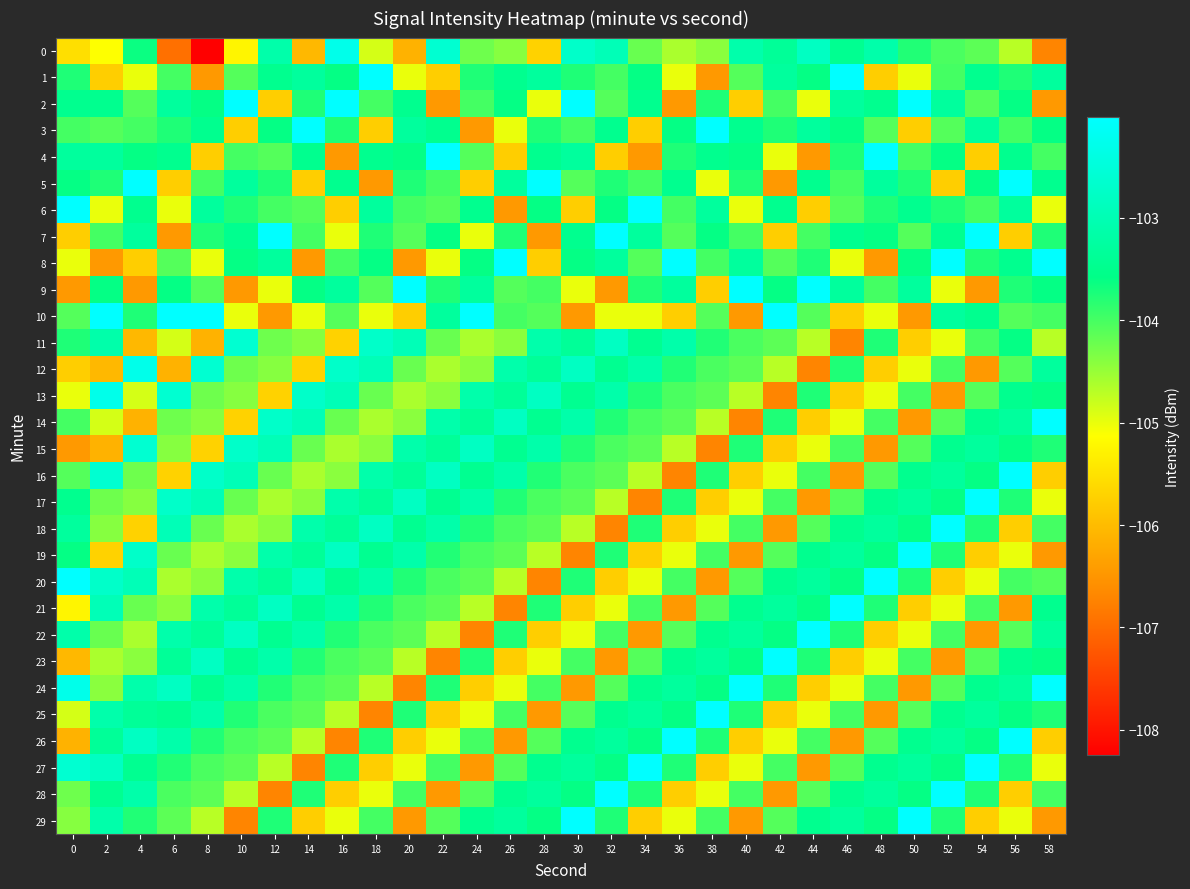

What is the total value across all series at 14?

-3125.2